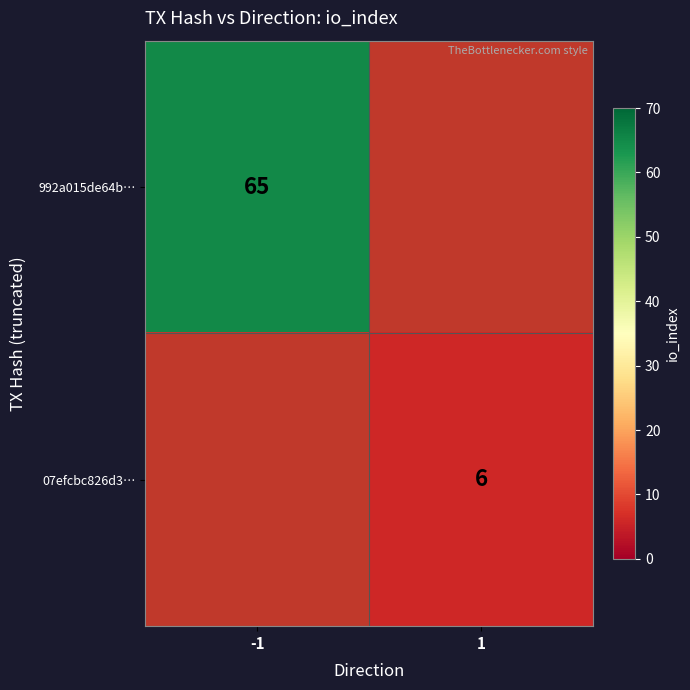

The 07efcbc826d3… series shows 6 at 1. True or false?

True